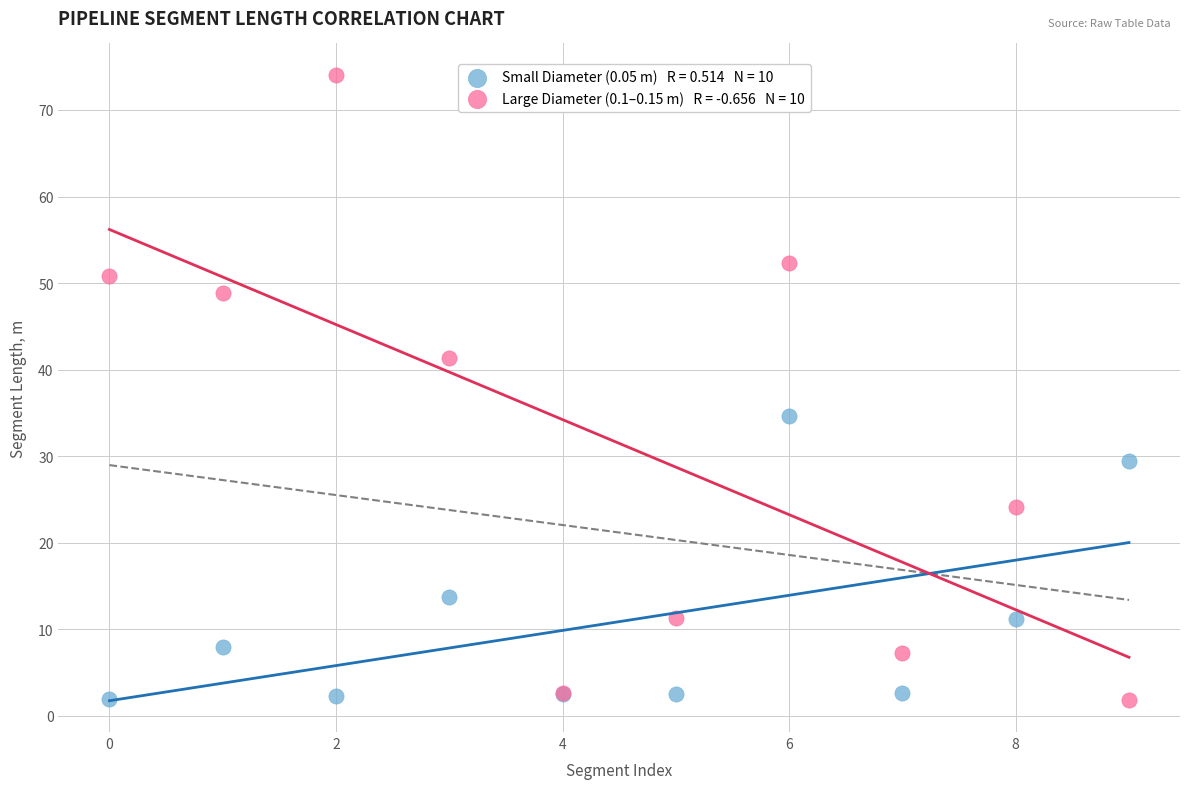

Across all series, what Y value is closest to 37?

34.6